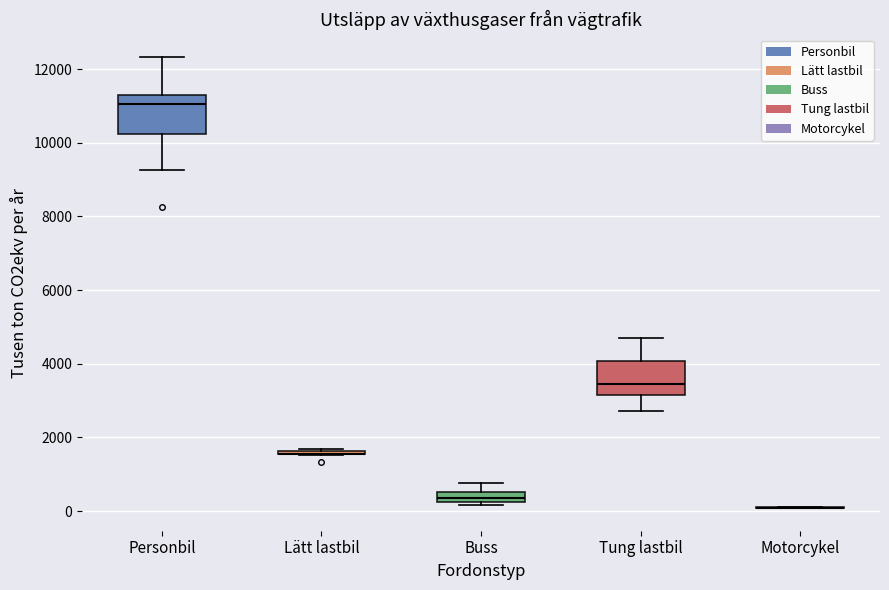

Where does the lower whisker of the box for Personbil end on the y-axis? The values are not printed on the chart, so give them approximately, as read against the axis.

9200